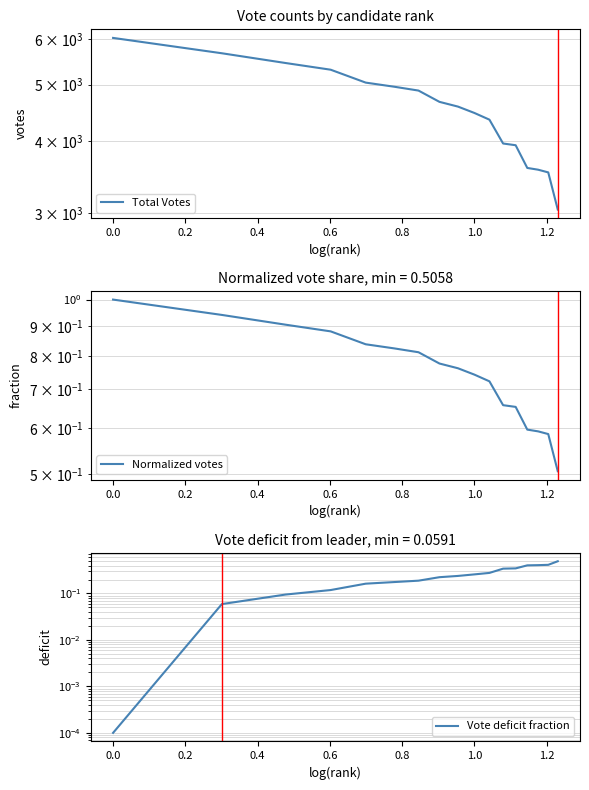

True or false: Total Votes has more than 2 interior local peaks.

False